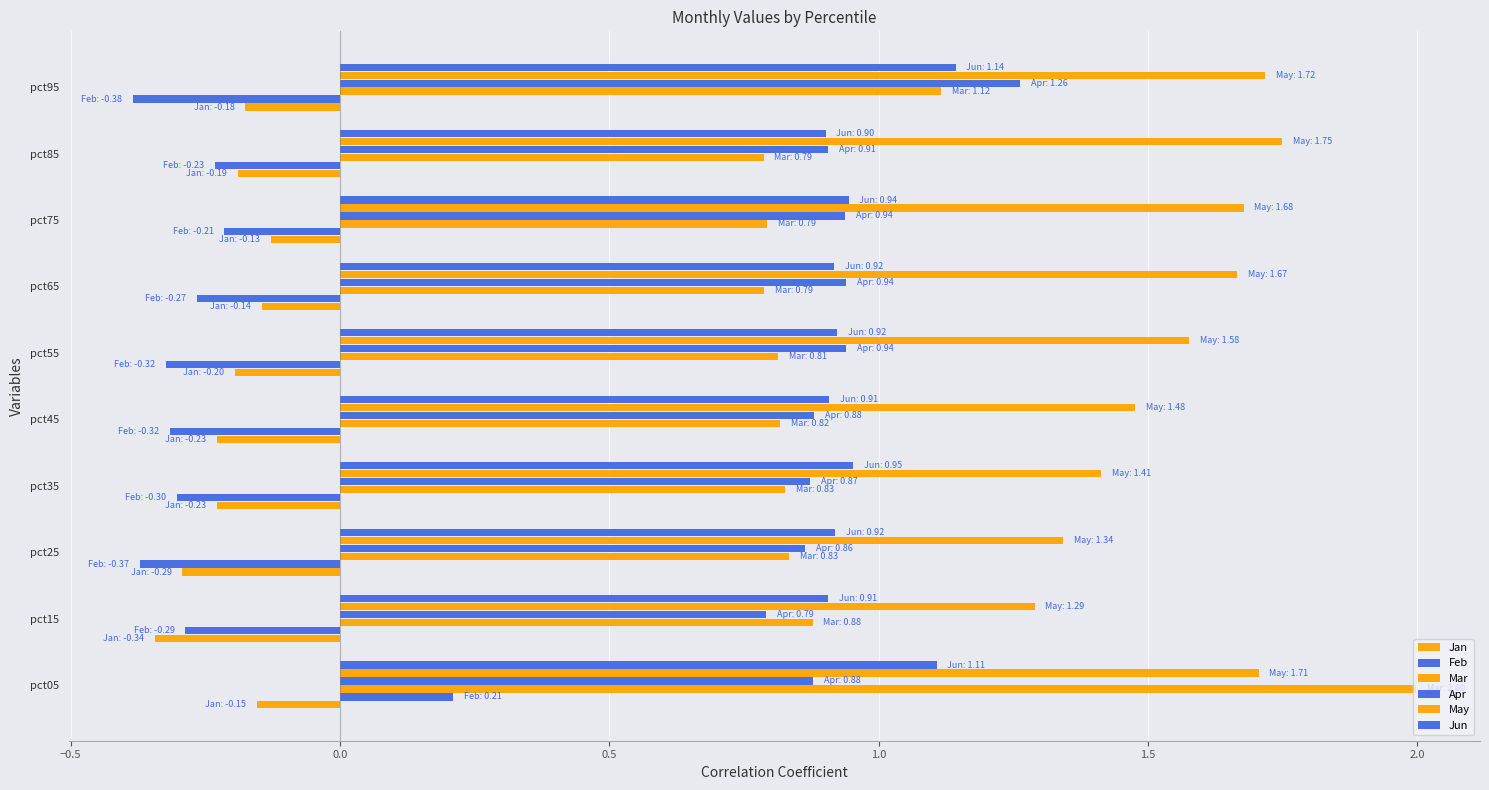

What is the sum of all Feb values?

-2.5